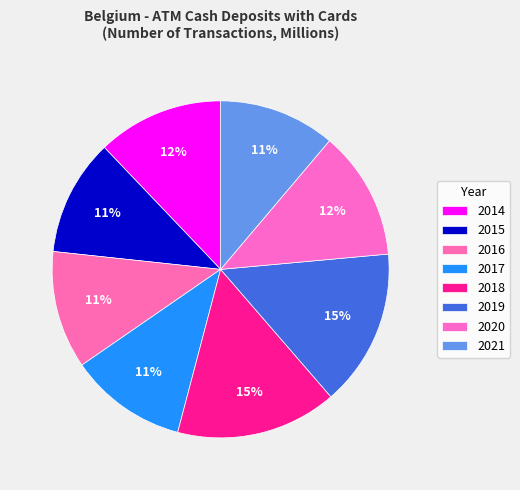

How much of the chart is everything except 2019?

84.9%